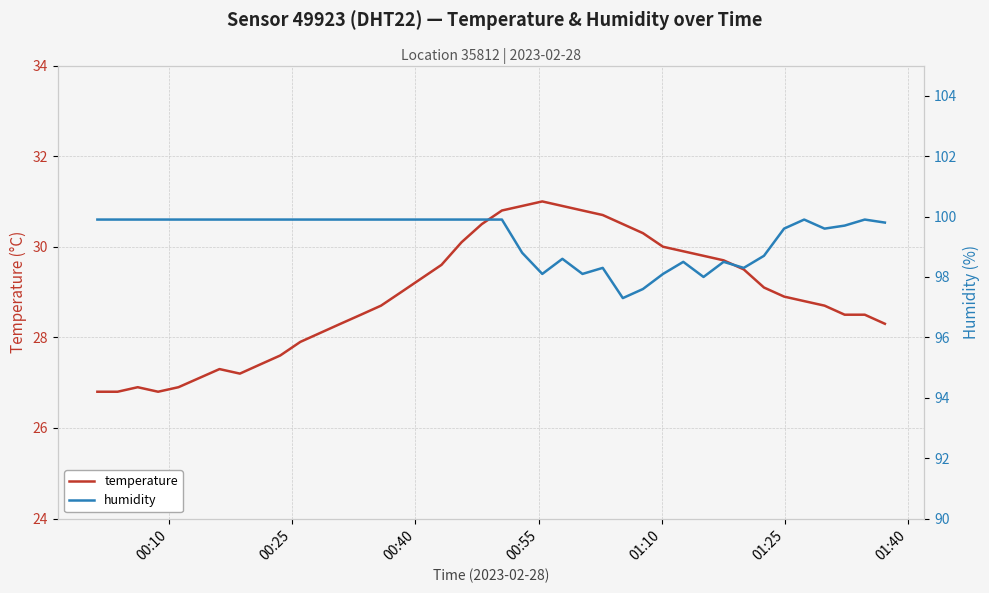

How many data points in humidity are above 99?

27